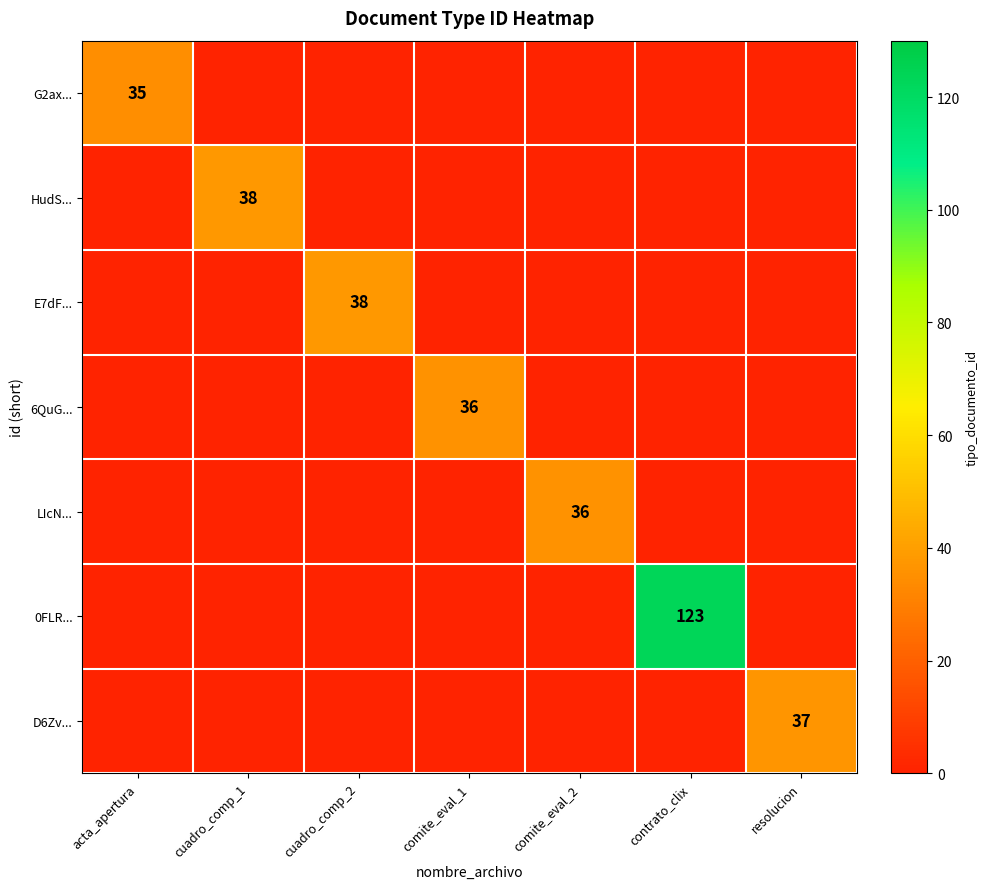

At how many categories does at least one series exceed 120?

1